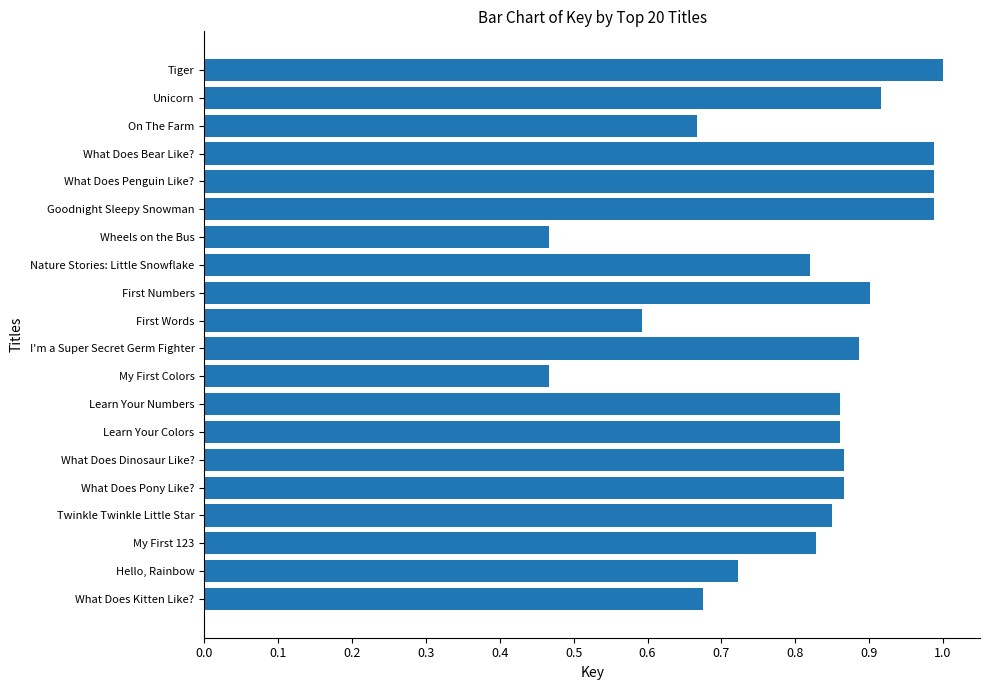

What is the sum of all values?

16.2